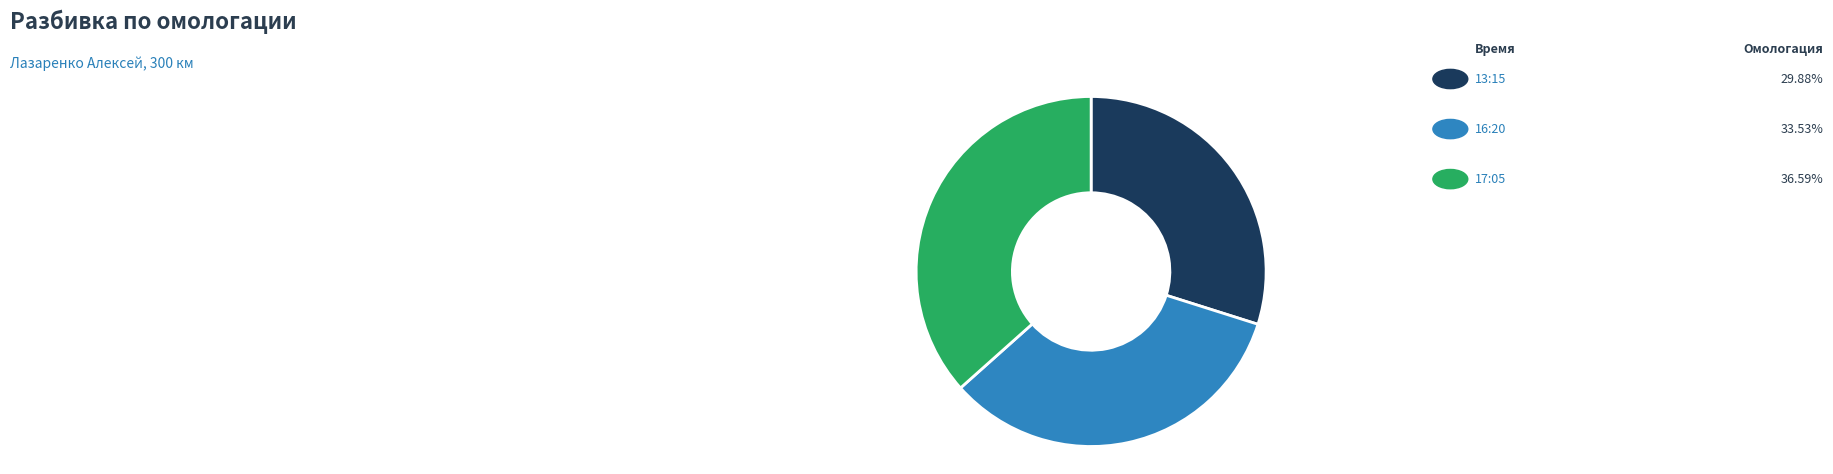

Is there a majority slice in this chart?

No